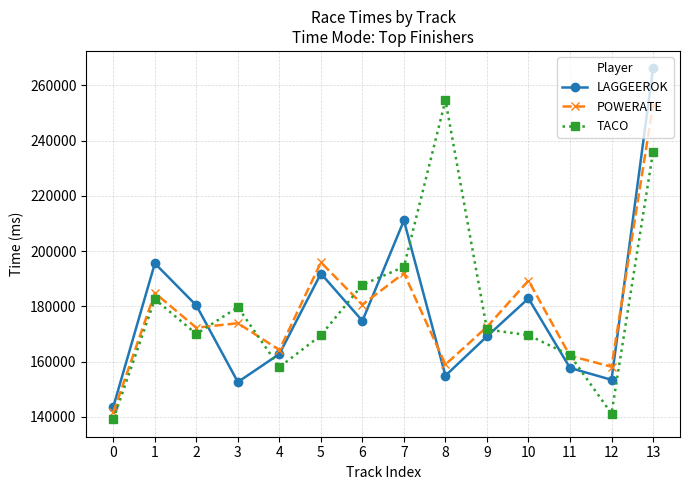

What is the difference between the highest and lowest values at 5?

26395